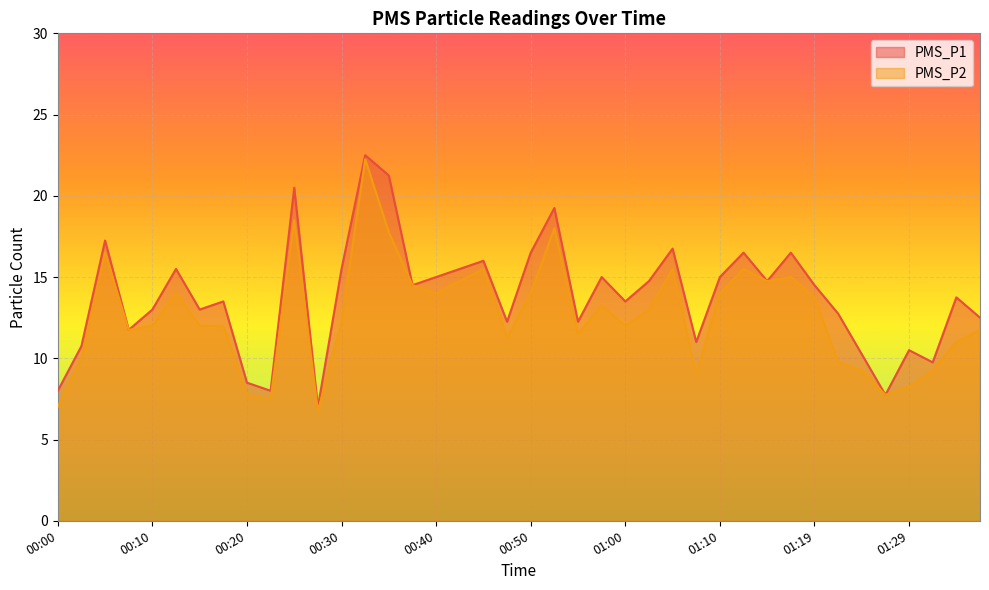

The value of PMS_P2 at 01:15 is 23.0. True or false?

False